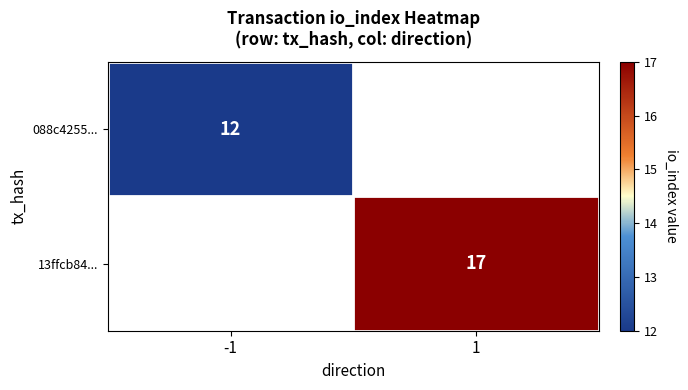

True or false: 088c4255... has a value of 12 at -1.

True